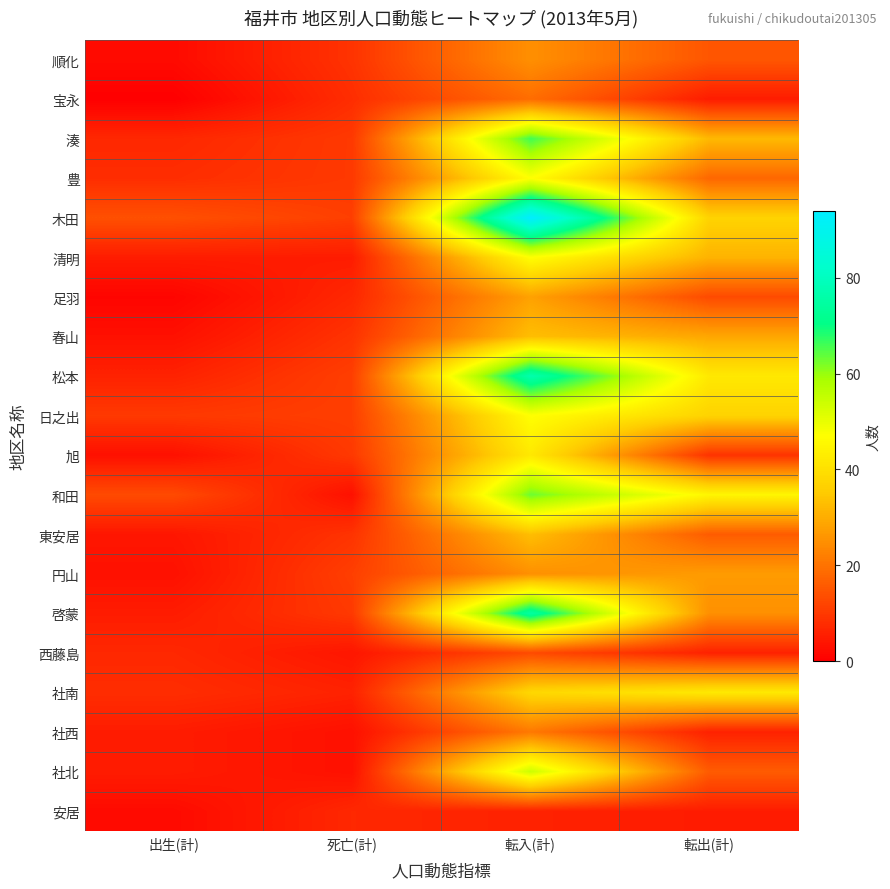

How many distinct data groups are displayed?

20